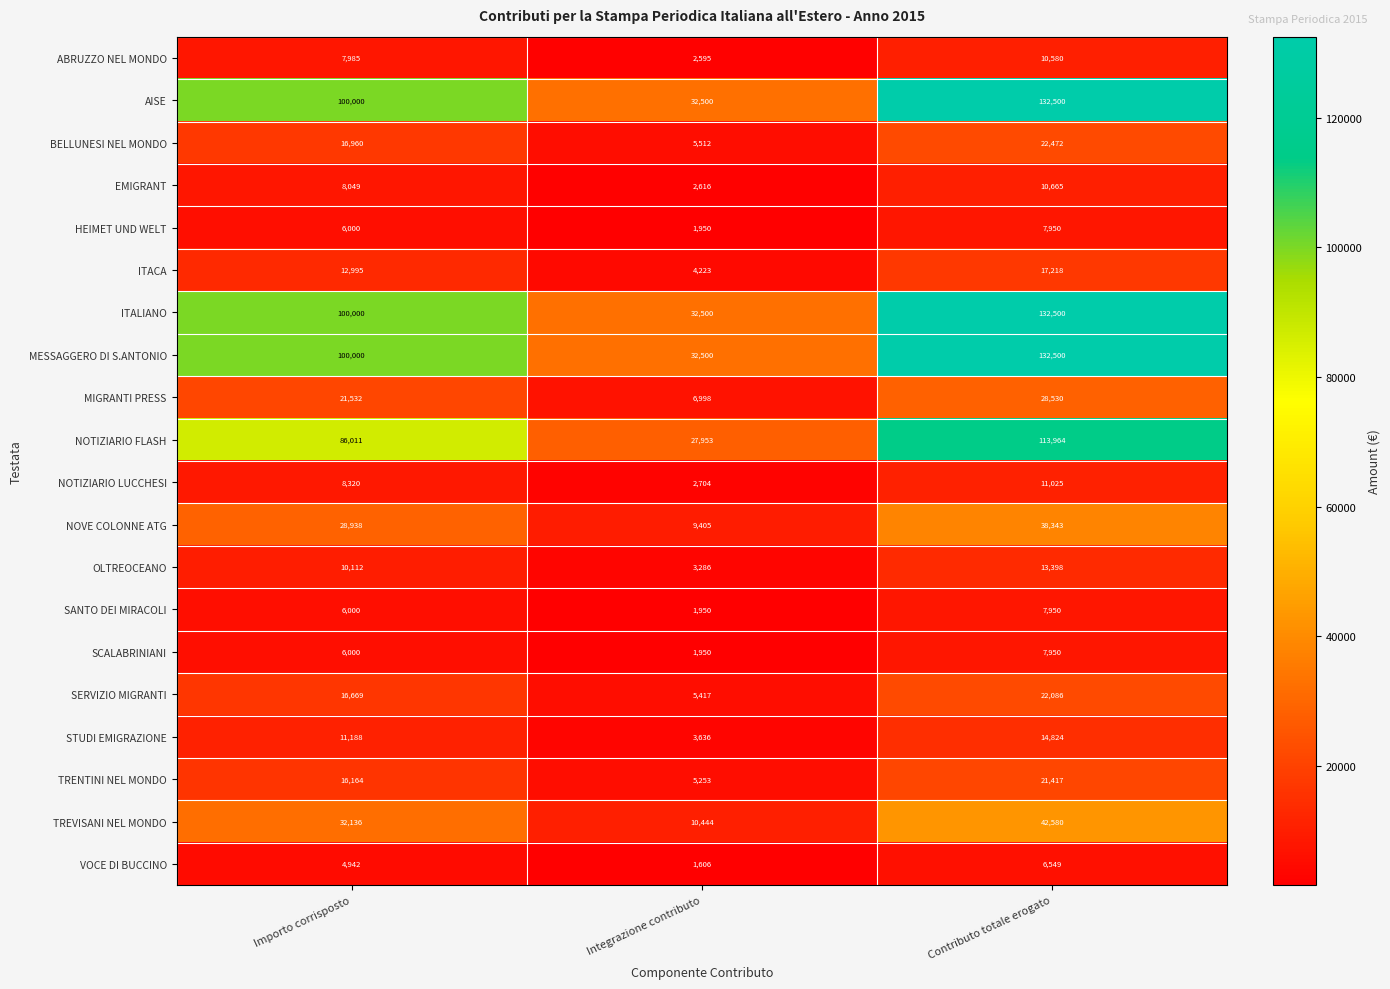

At which category is the sum across all series the highest?

Contributo totale erogato